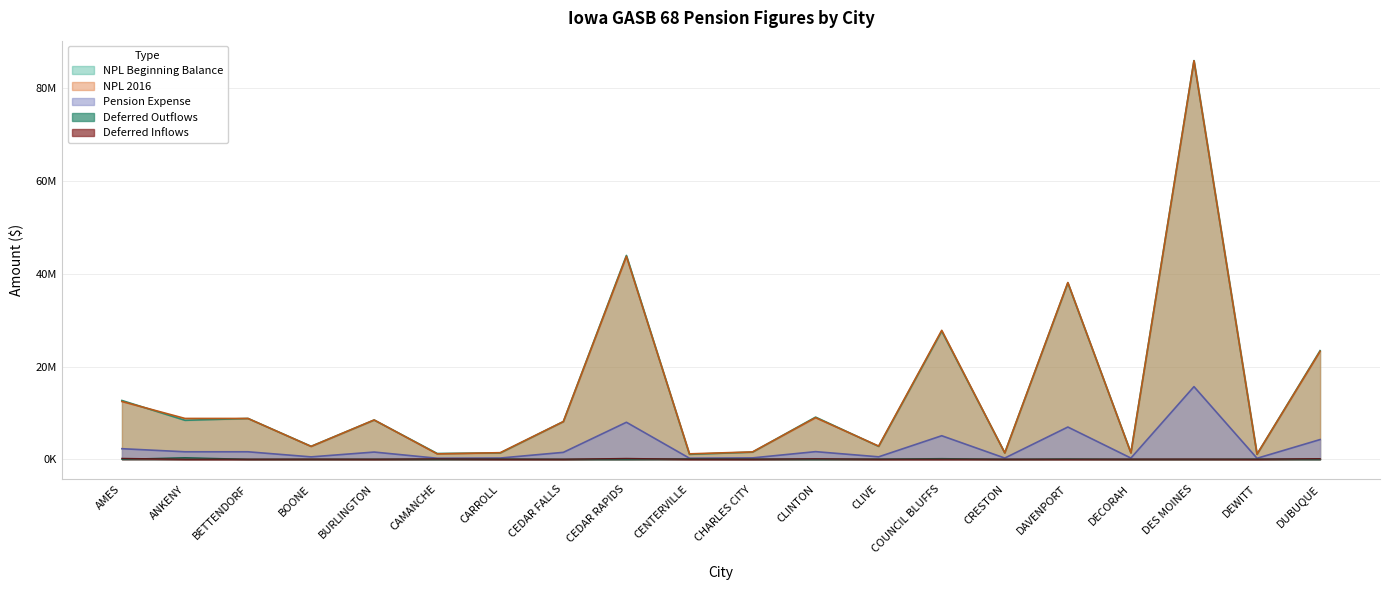

What is the label of the 12th point from the right?

CEDAR RAPIDS